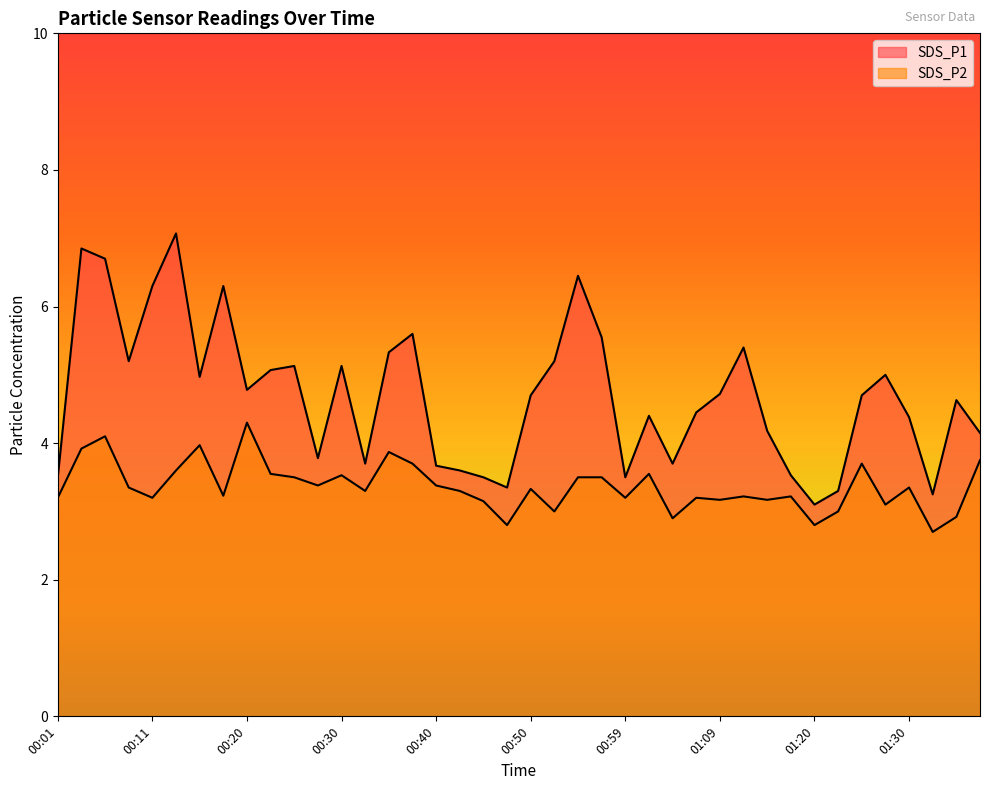

Rank the series by their maximum value, from highest to lowest.

SDS_P1, SDS_P2